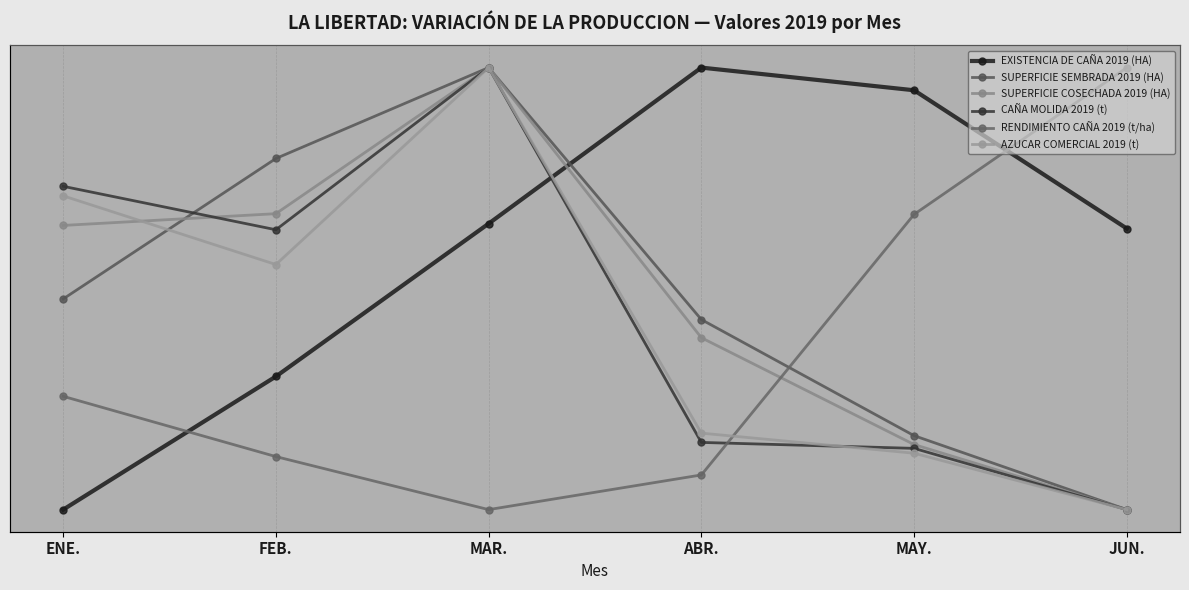

The RENDIMIENTO CAÑA 2019 (t/ha) series shows 0.4 at ENE.. True or false?

False